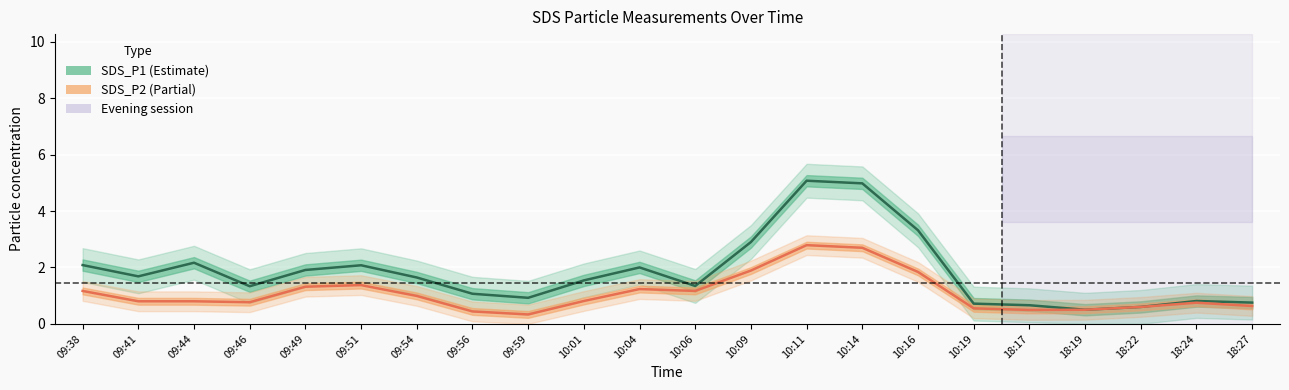

What is the total value across all series at 10:09?

4.8